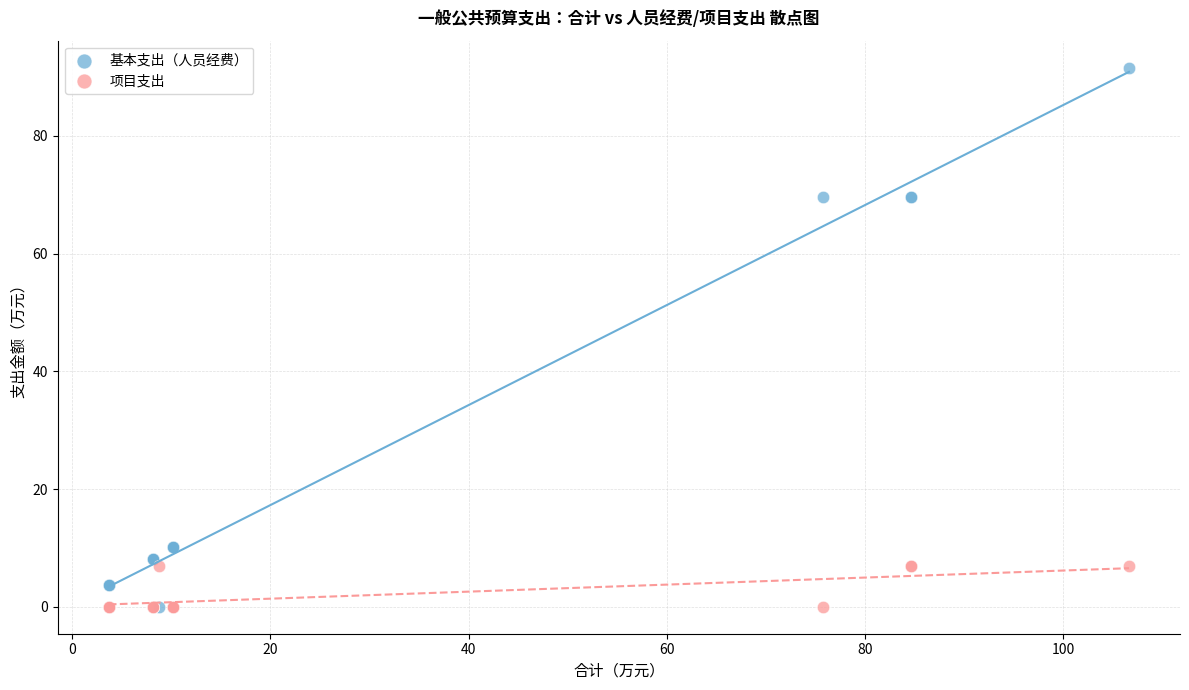

What are all the series names shown in the legend?

基本支出（人员经费）, 项目支出